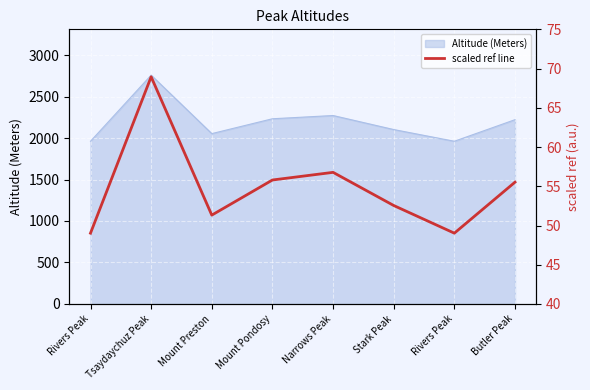

What is the sum of all values?

439.0